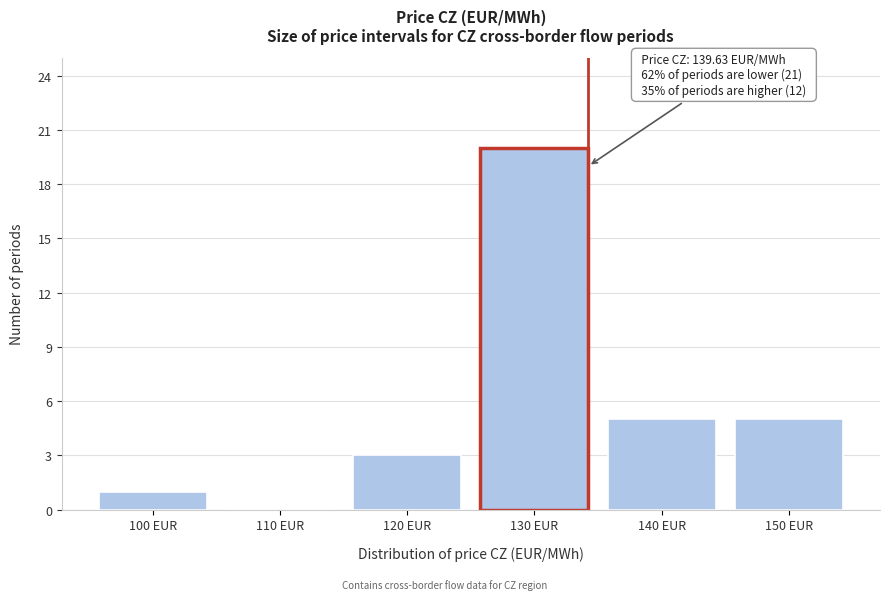

Reading right to left, extract all data points from this chart.

150 EUR=5	140 EUR=5	130 EUR=20	120 EUR=3	110 EUR=0	100 EUR=1